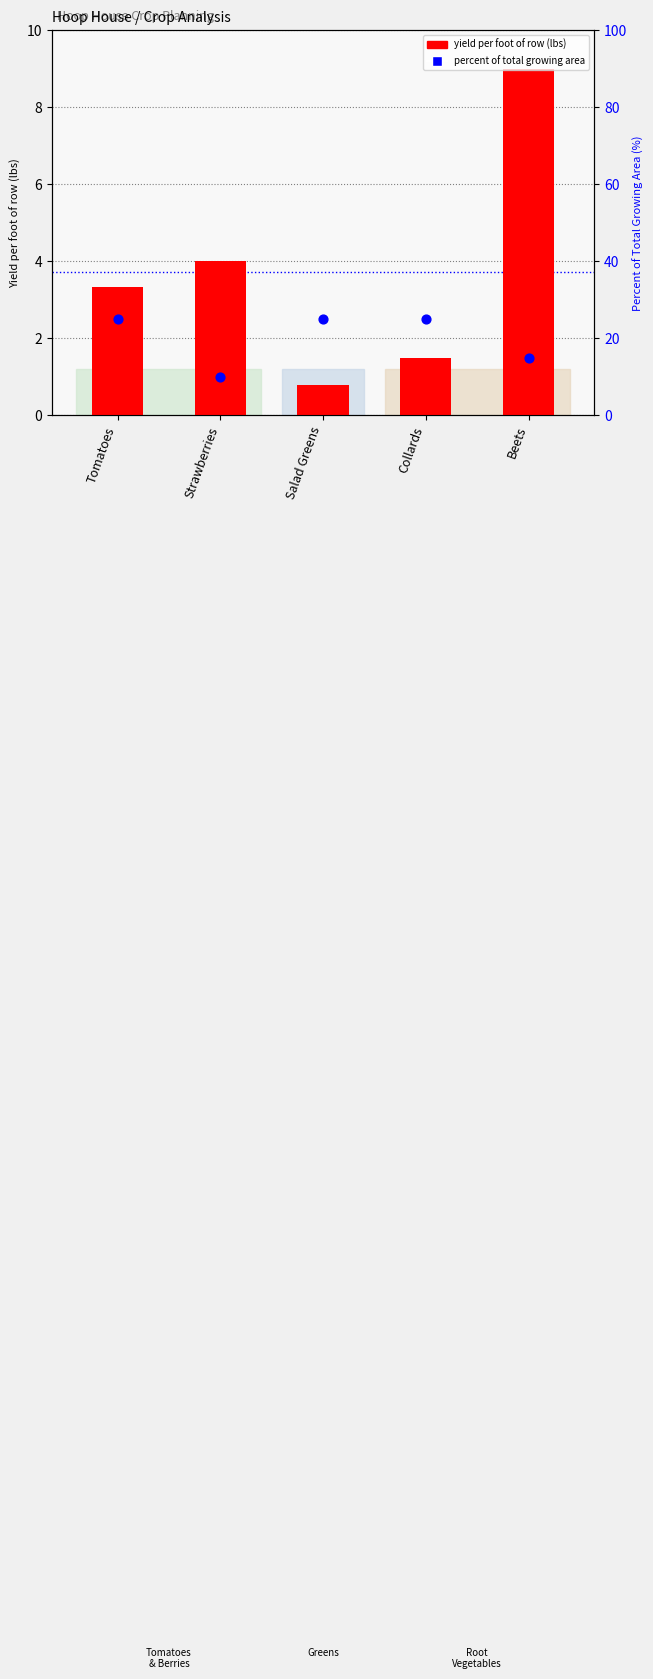

Which series has the largest total across all categories?

percent of total growing area